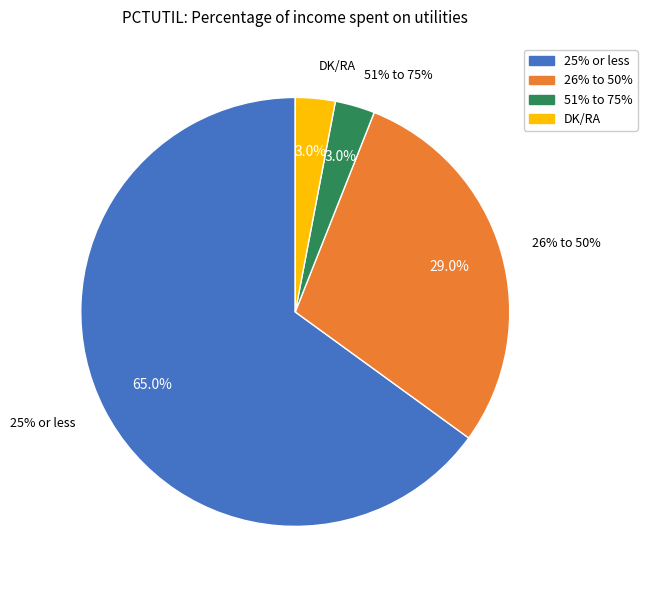

Does any single category account for the majority?

Yes